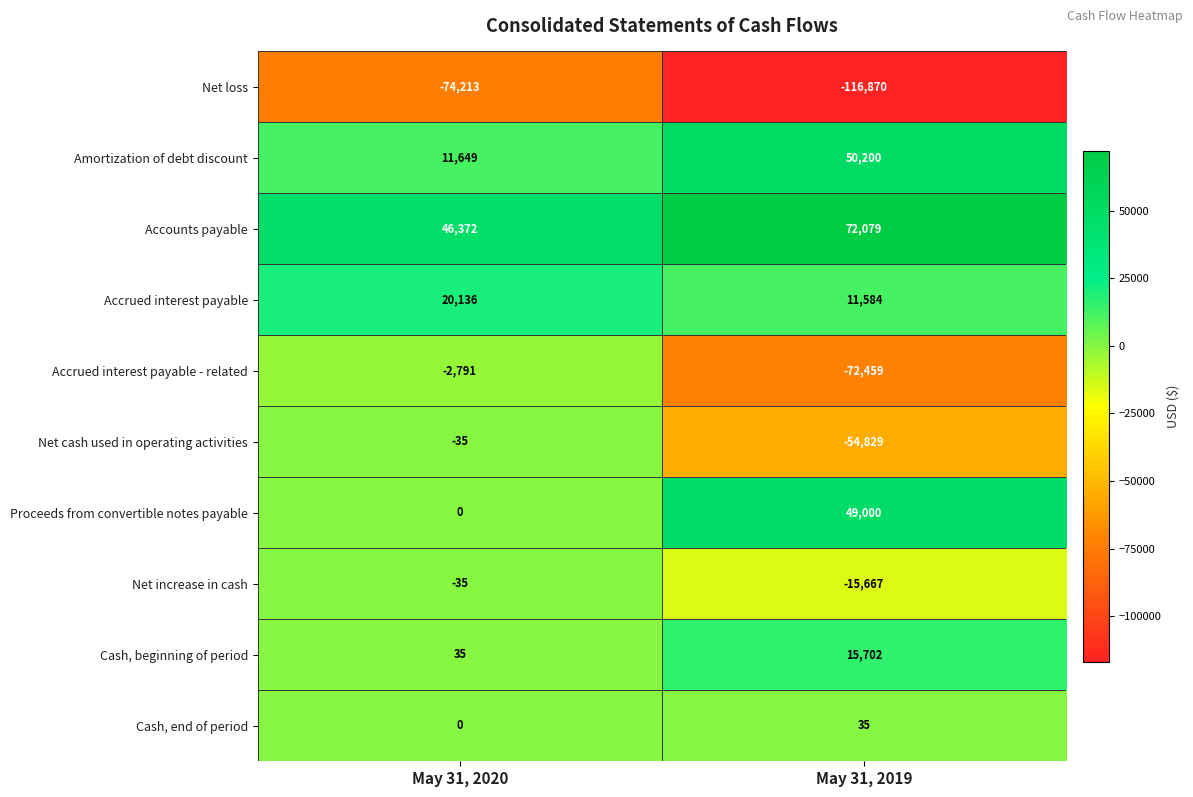

Is the value of Cash, end of period at May 31, 2019 greater than the value of Accrued interest payable - related at May 31, 2019?

Yes